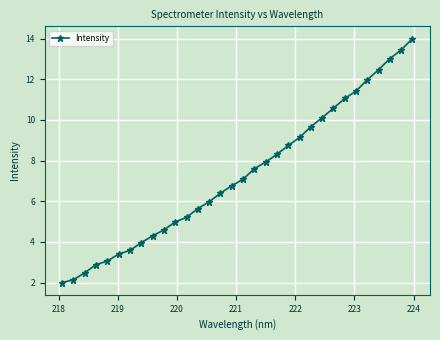

What is the value of the 14th point from the left?

6.0